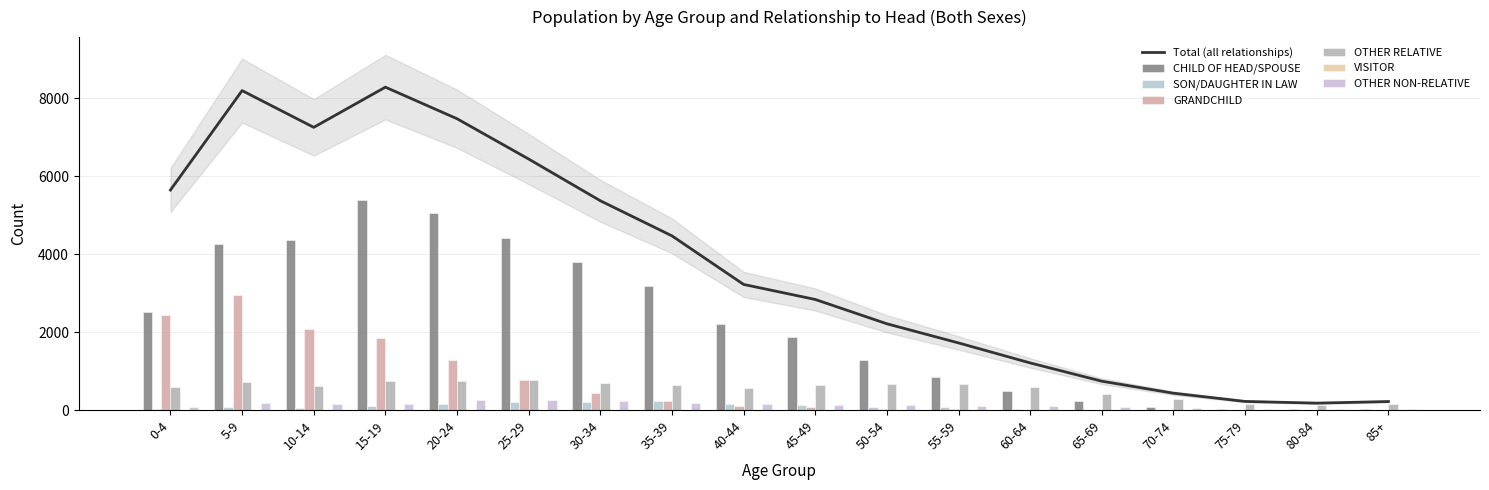

Are the bars grouped side by side (vs. stacked)?

Yes